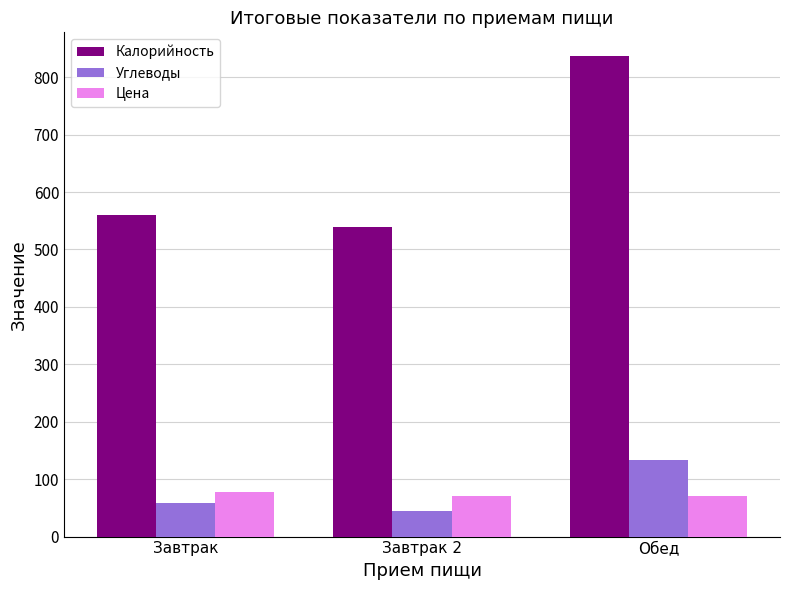

What is the label of the 3rd bar from the right?

Завтрак